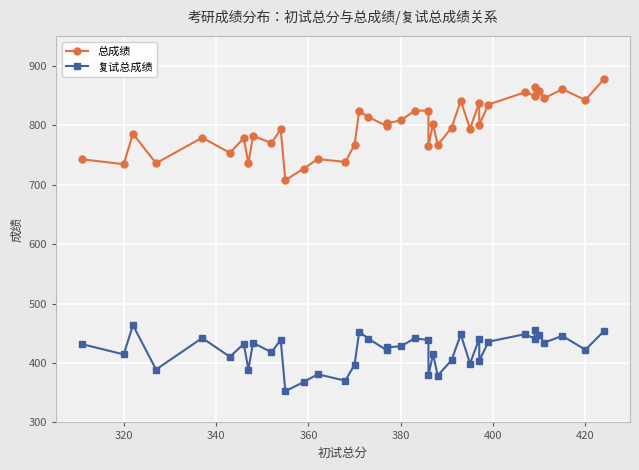

What is the value of the 复试总成绩 point at the 8th from the left?

389.0